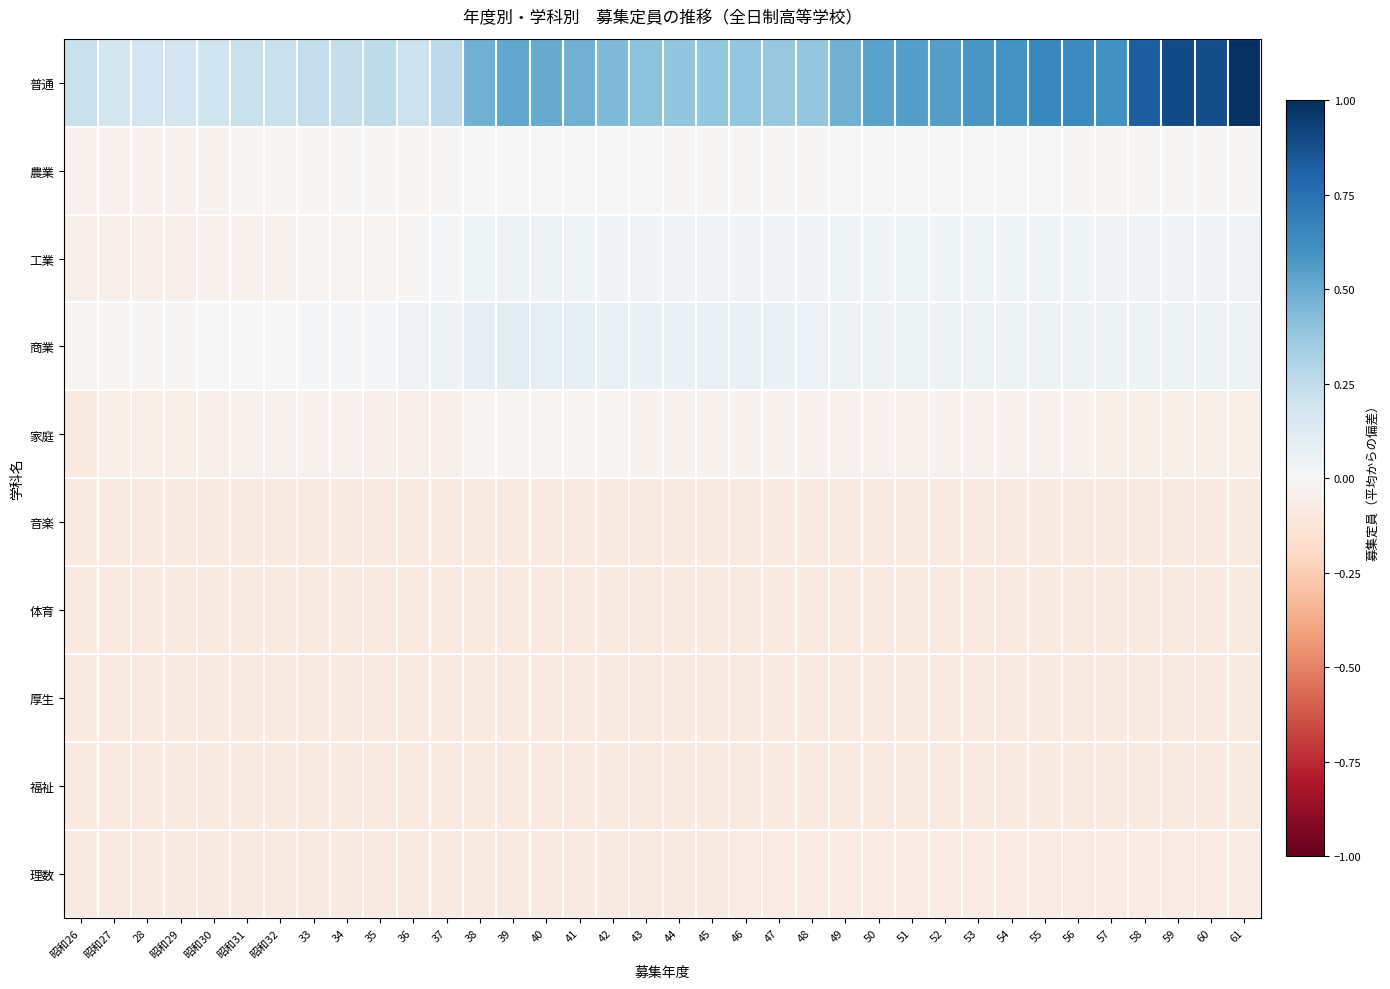

Count the number of categories in the chart.

36